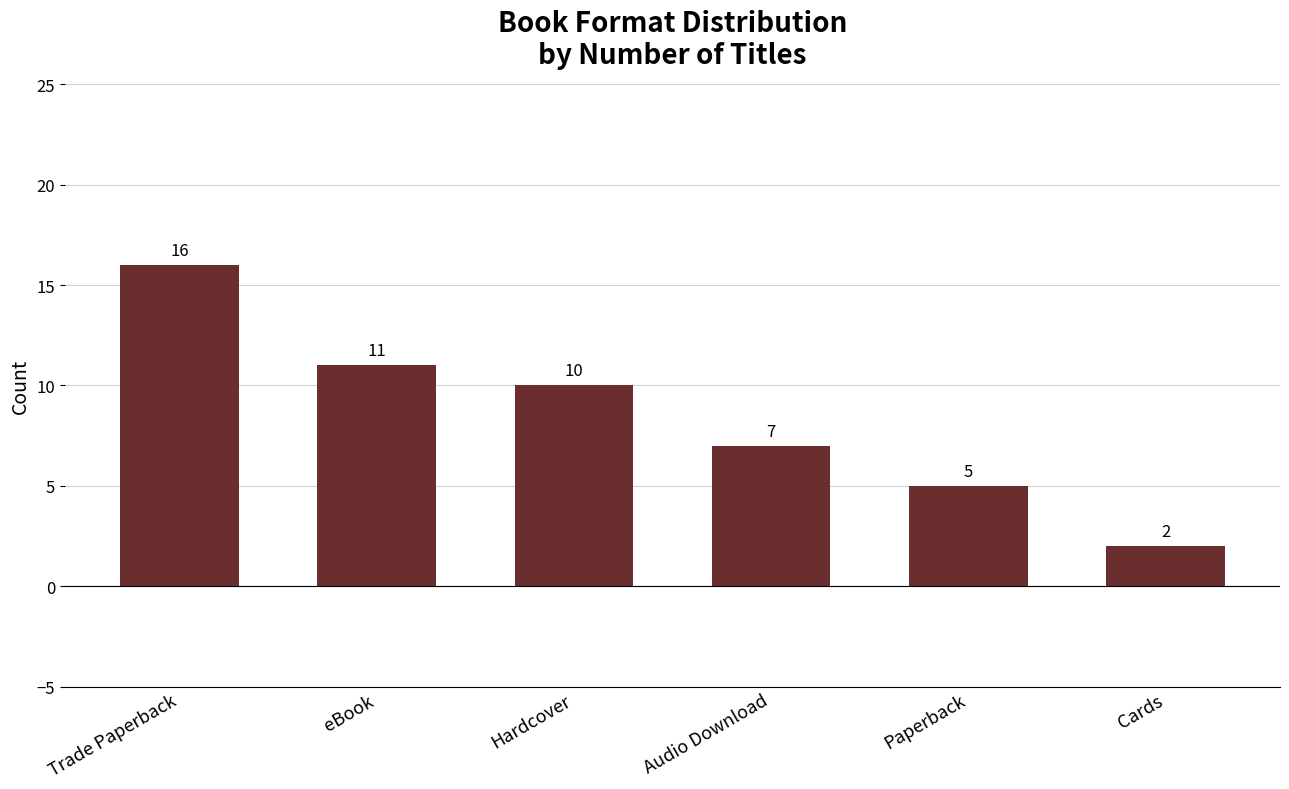

Count the number of categories in the chart.

6